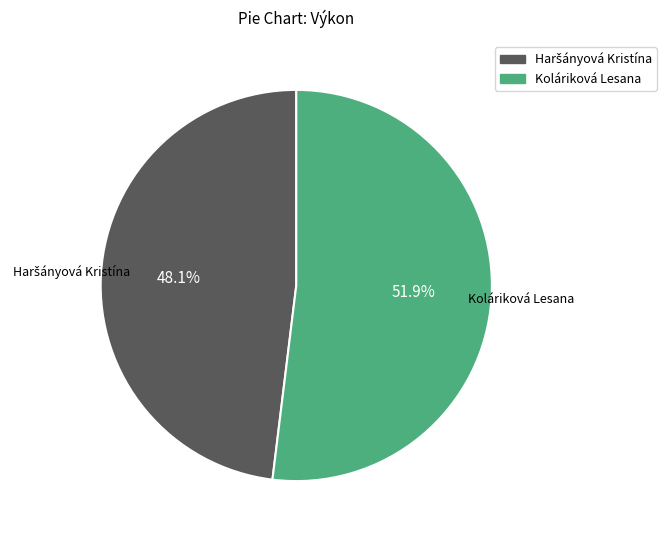

What portion of the pie excludes Koláriková Lesana?

48.1%